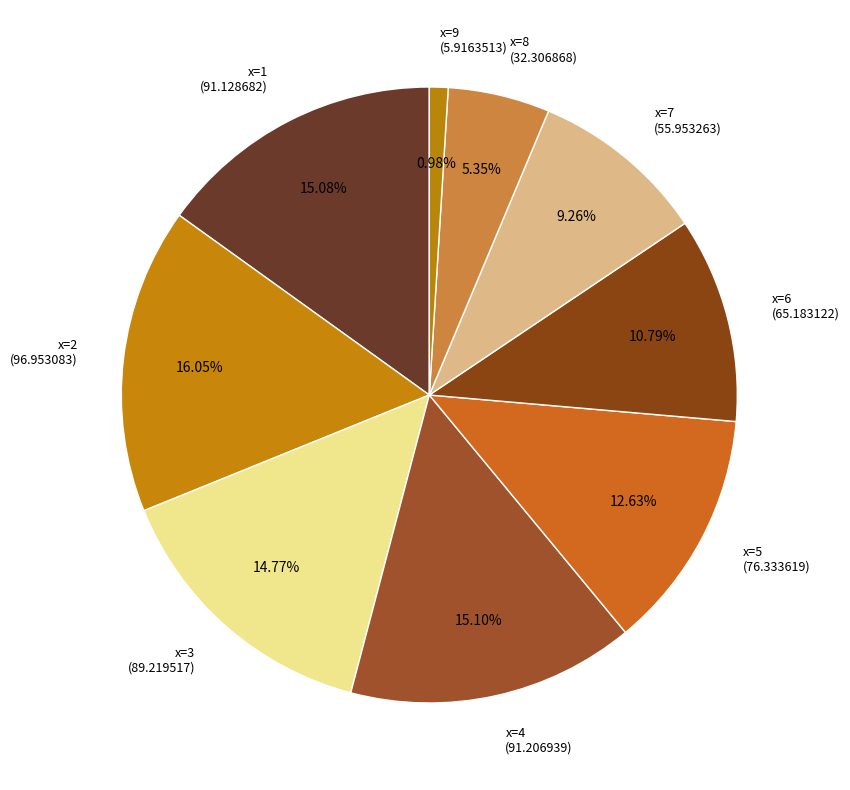

Combined, do x=7 (55.953263) and x=2 (96.953083) account for over 50%?

No